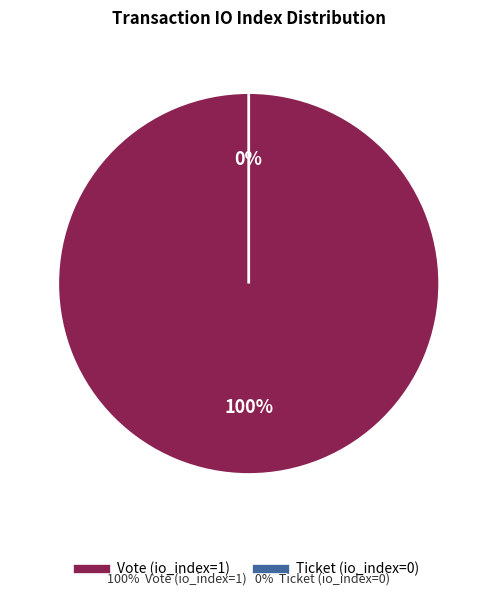

To the nearest percent, what is the difference between the largest and smallest slice percentages?

100%